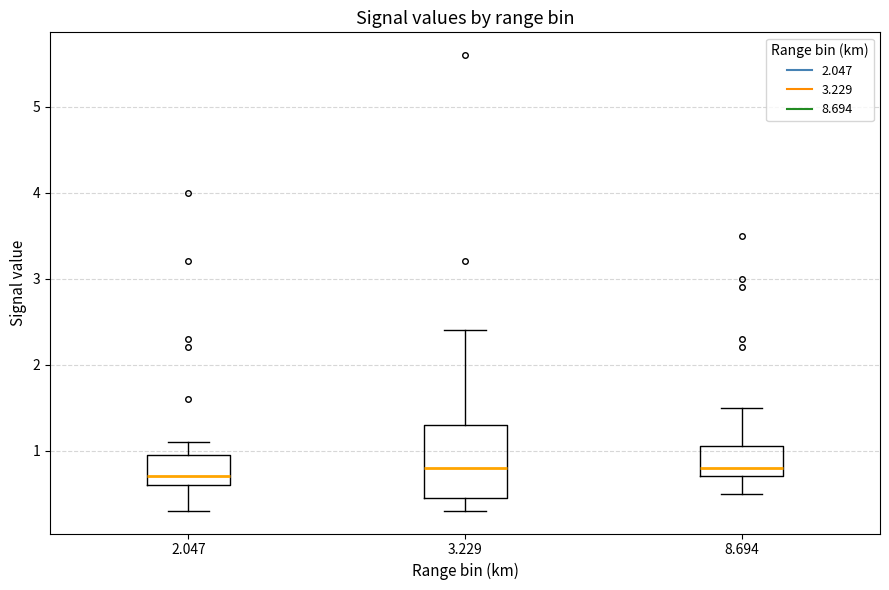

Reading left to right, read every box against the y-axis: the position of its median line, the range the box covers, and the ends of its whiskers. The values are not printed on the chart, so give them approximately, as read against the axis.

2.047: median 0.7, box 0.6 to 1.0, whiskers 0.3 to 1.1
3.229: median 0.8, box 0.5 to 1.3, whiskers 0.3 to 2.4
8.694: median 0.8, box 0.7 to 1.1, whiskers 0.5 to 1.5